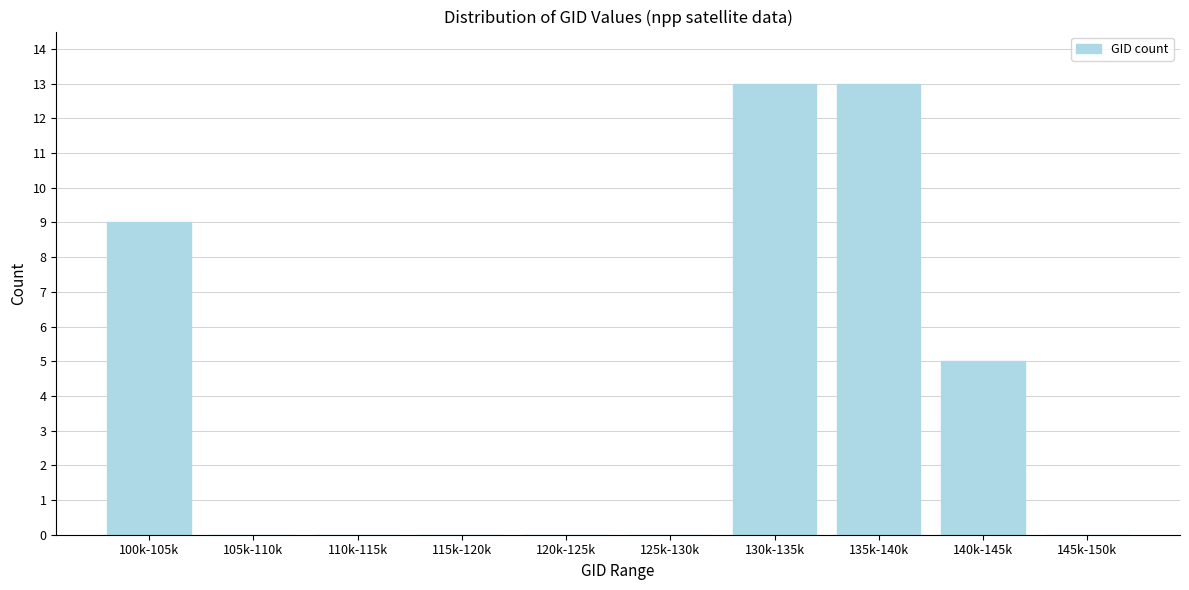

Reading left to right, transcribe all the data shown in this chart.

100k-105k=9	105k-110k=0	110k-115k=0	115k-120k=0	120k-125k=0	125k-130k=0	130k-135k=13	135k-140k=13	140k-145k=5	145k-150k=0